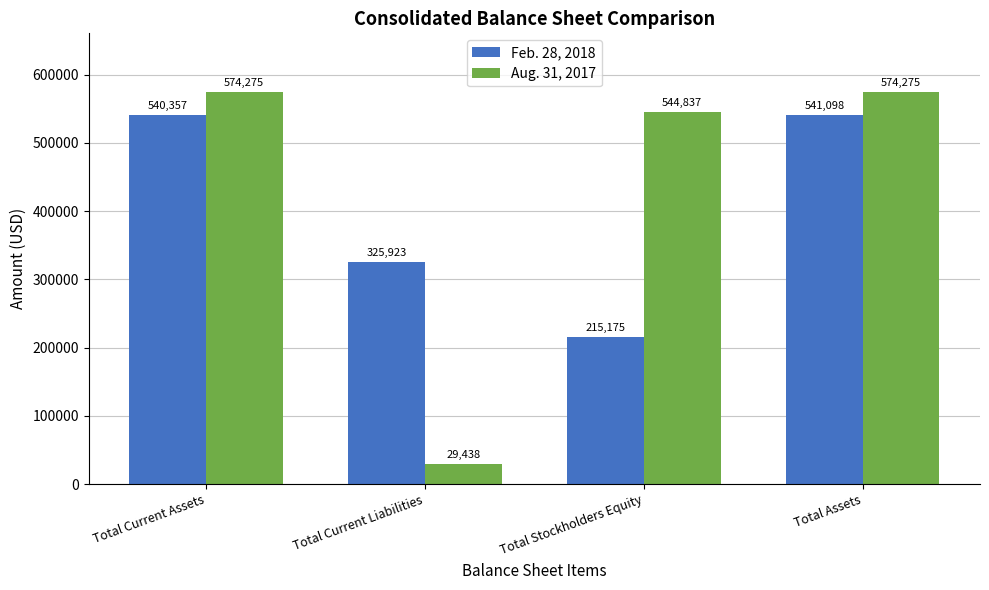

What is the maximum value for Feb. 28, 2018?

541098